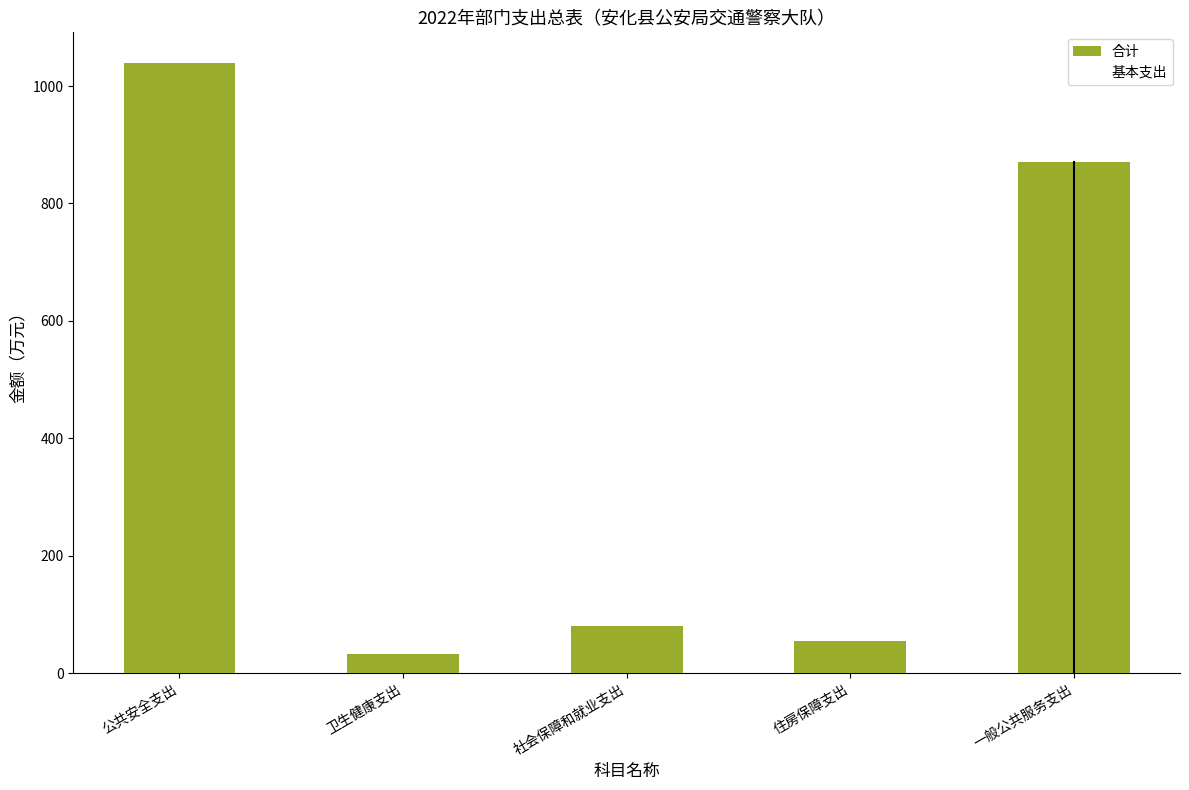

How many values exceed 81?

3